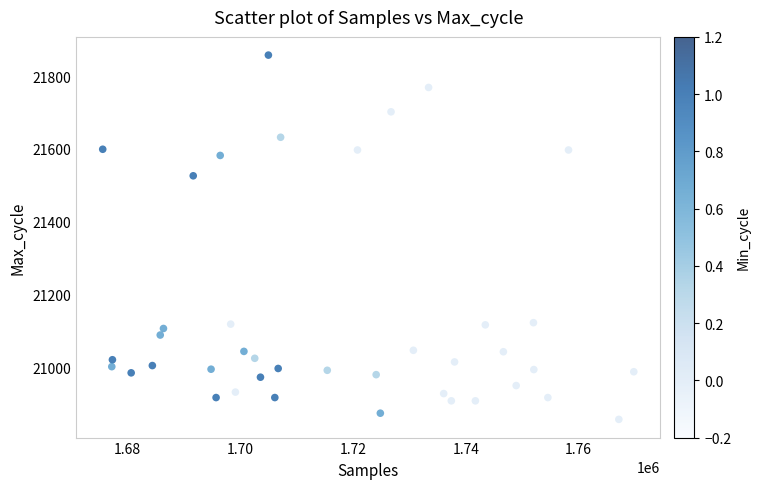

What is the range of X values (max minus min)?

94195